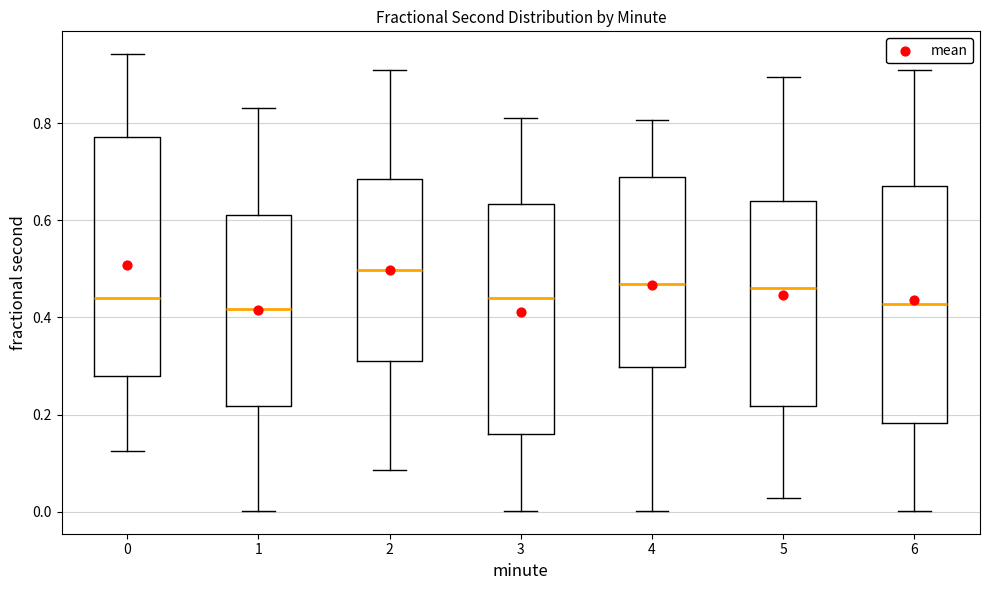

Reading left to right, read every box against the y-axis: the position of its median line, the range the box covers, and the ends of its whiskers. The values are not printed on the chart, so give them approximately, as read against the axis.

0: median 0.44, box 0.28 to 0.78, whiskers 0.12 to 0.94
1: median 0.42, box 0.22 to 0.62, whiskers 0.00 to 0.84
2: median 0.50, box 0.30 to 0.68, whiskers 0.08 to 0.90
3: median 0.44, box 0.16 to 0.64, whiskers 0.00 to 0.80
4: median 0.46, box 0.30 to 0.68, whiskers 0.00 to 0.80
5: median 0.46, box 0.22 to 0.64, whiskers 0.02 to 0.90
6: median 0.42, box 0.18 to 0.68, whiskers 0.00 to 0.90